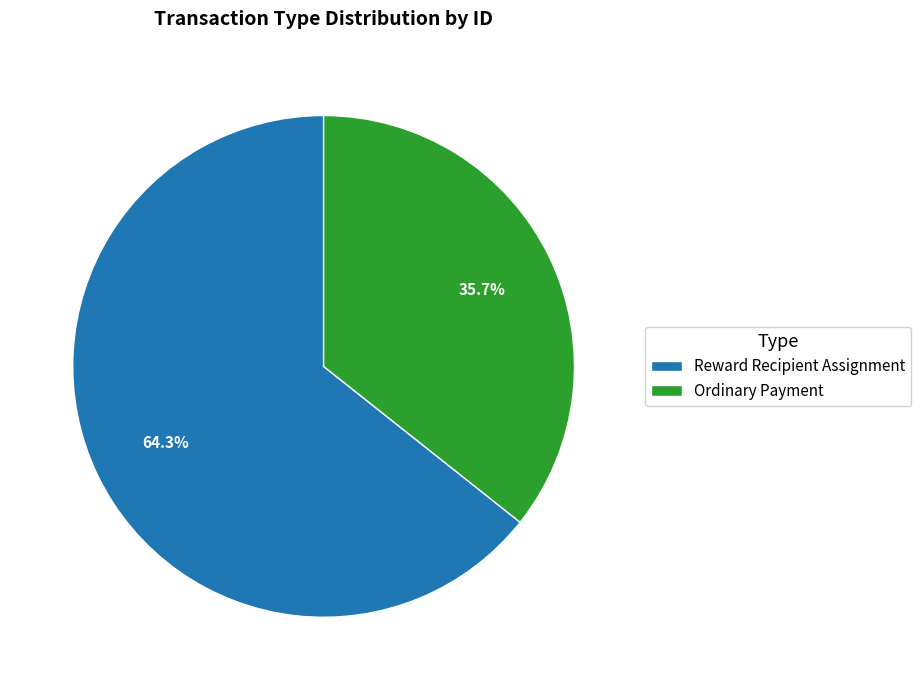

How many slices are in this pie chart?

2